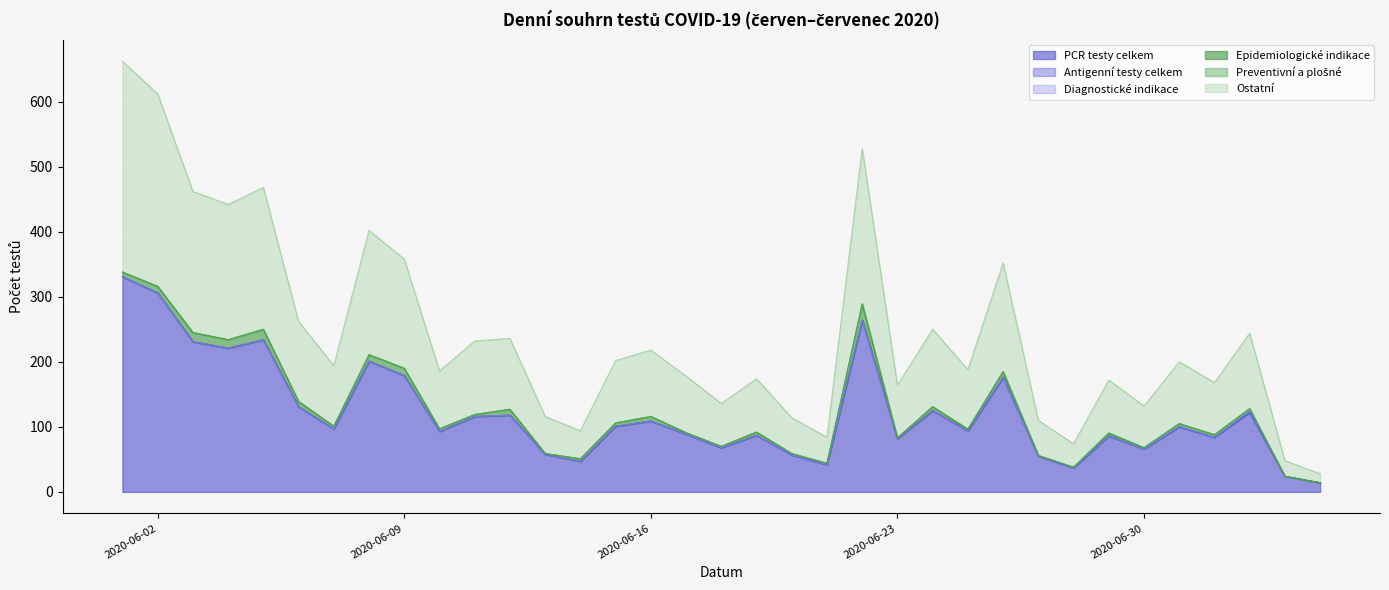

True or false: Preventivní a plošné and Antigenní testy celkem cross at least once.

False